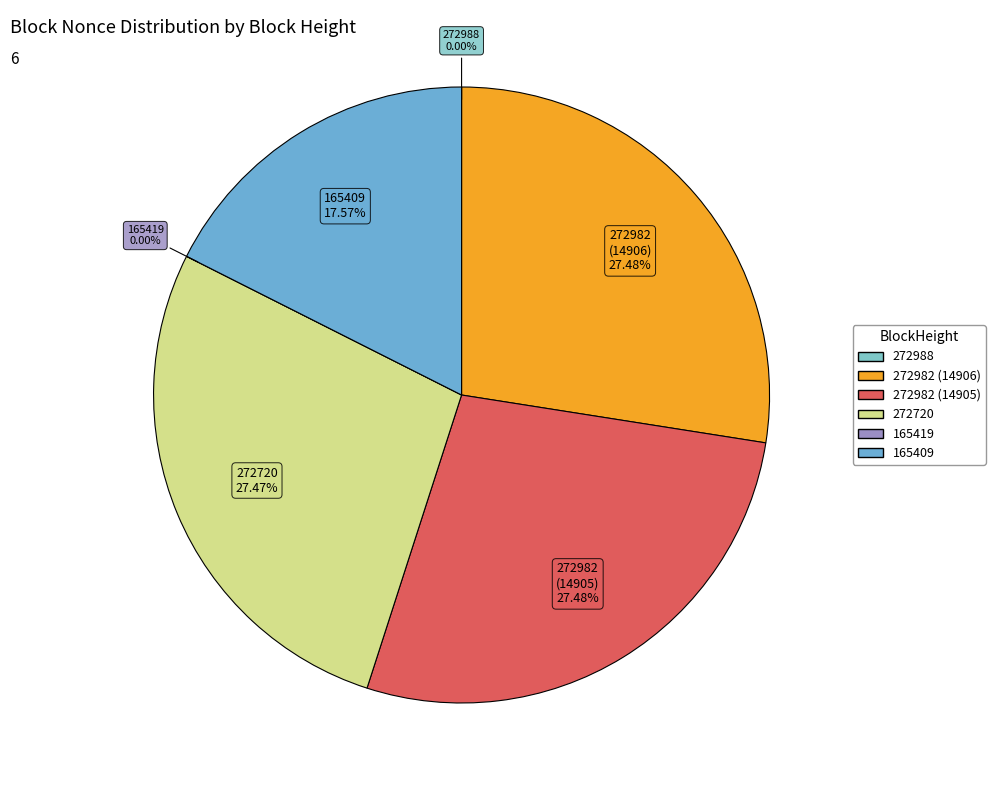

Combined, what portion of the pie is 272982_14906 and 272982_14905?

55.0%